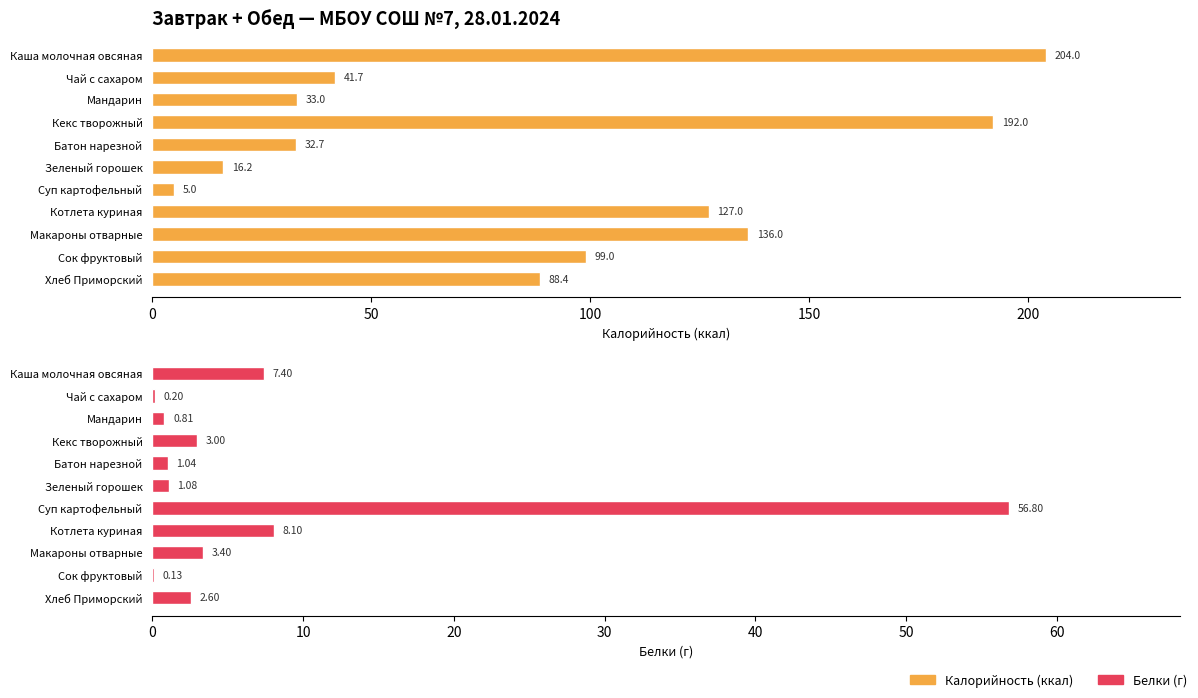

Rank the series by their maximum value, from highest to lowest.

Калорийность, Белки